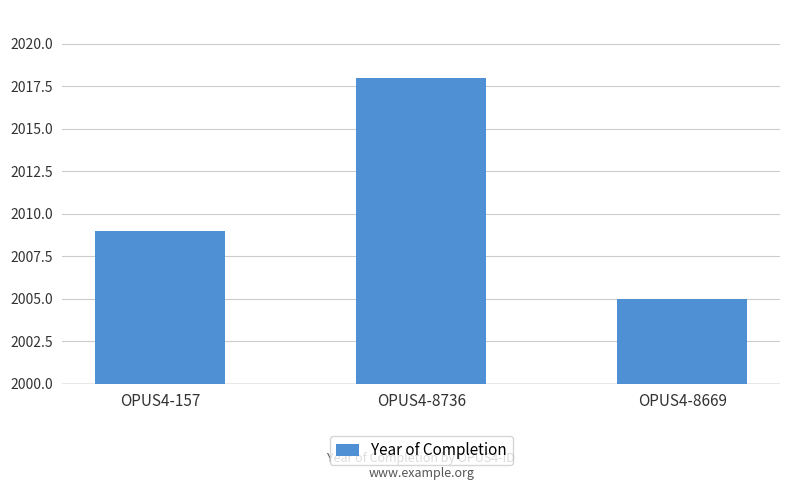

Does the chart contain any negative values?

No